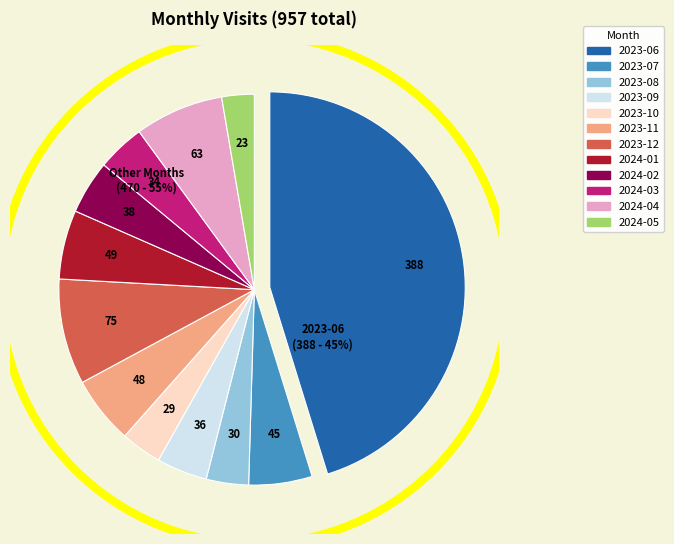

Does any single category account for the majority?

No